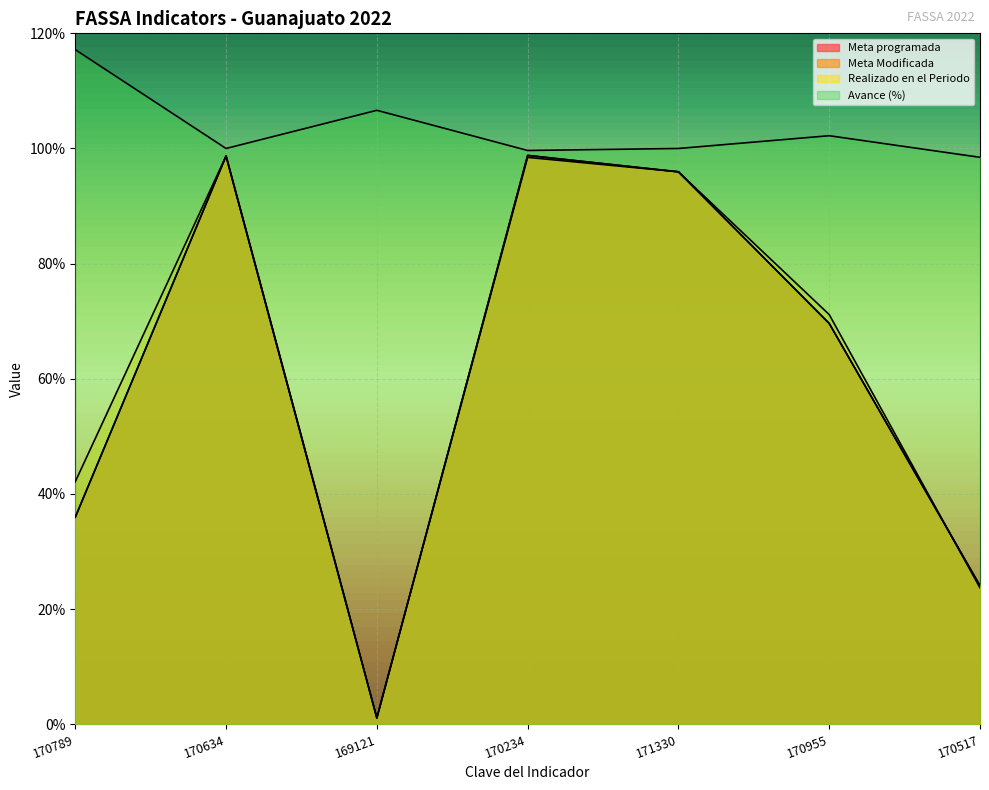

List the series in order of their peak value, highest first.

Avance (%), Meta programada, Meta Modificada, Realizado en el Periodo